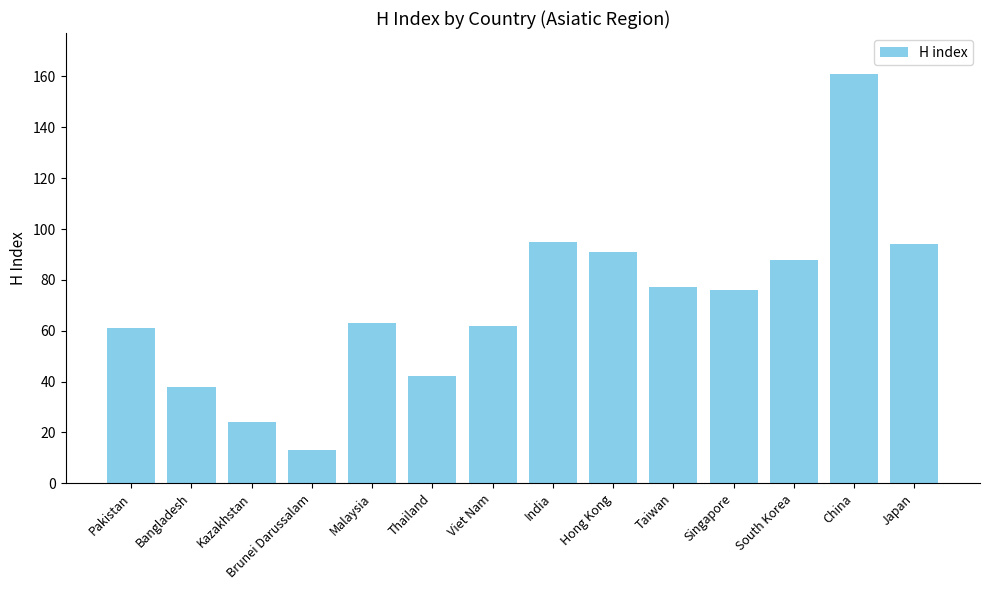

The chart shows a value of 77 at Taiwan. True or false?

True